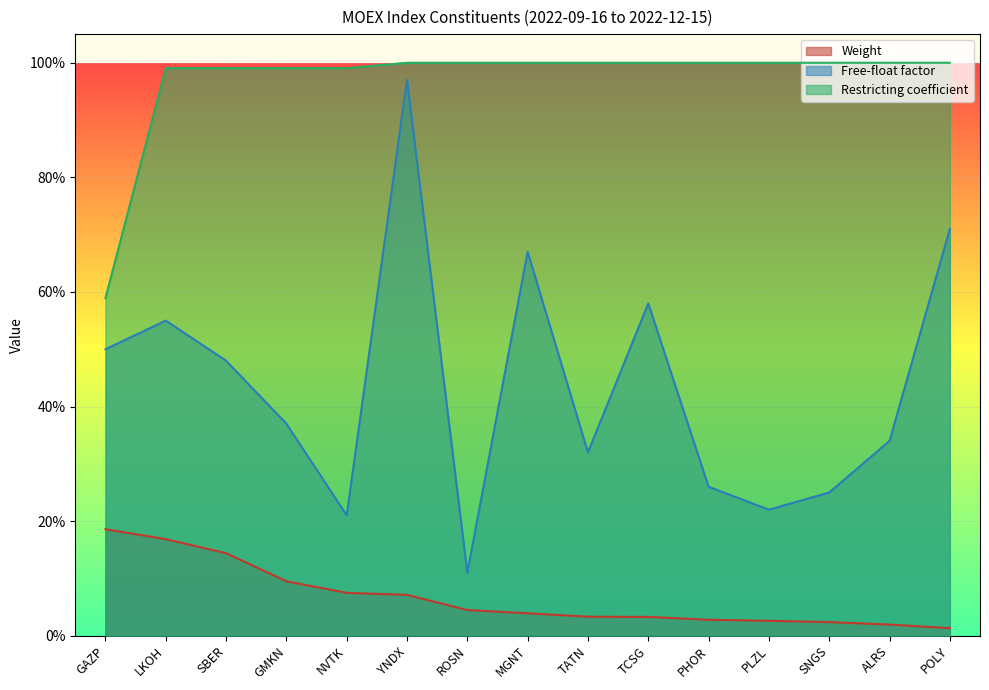

Reading left to right, extract all data points from this chart.

Weight: GAZP=0.2	LKOH=0.2	SBER=0.1	GMKN=0.1	NVTK=0.1	YNDX=0.1	ROSN=0.0	MGNT=0.0	TATN=0.0	TCSG=0.0	PHOR=0.0	PLZL=0.0	SNGS=0.0	ALRS=0.0	POLY=0.0
Free-float factor: GAZP=0.5	LKOH=0.6	SBER=0.5	GMKN=0.4	NVTK=0.2	YNDX=1.0	ROSN=0.1	MGNT=0.7	TATN=0.3	TCSG=0.6	PHOR=0.3	PLZL=0.2	SNGS=0.2	ALRS=0.3	POLY=0.7
Restricting coefficient: GAZP=0.6	LKOH=1.0	SBER=1.0	GMKN=1.0	NVTK=1.0	YNDX=1.0	ROSN=1.0	MGNT=1.0	TATN=1.0	TCSG=1.0	PHOR=1.0	PLZL=1.0	SNGS=1.0	ALRS=1.0	POLY=1.0